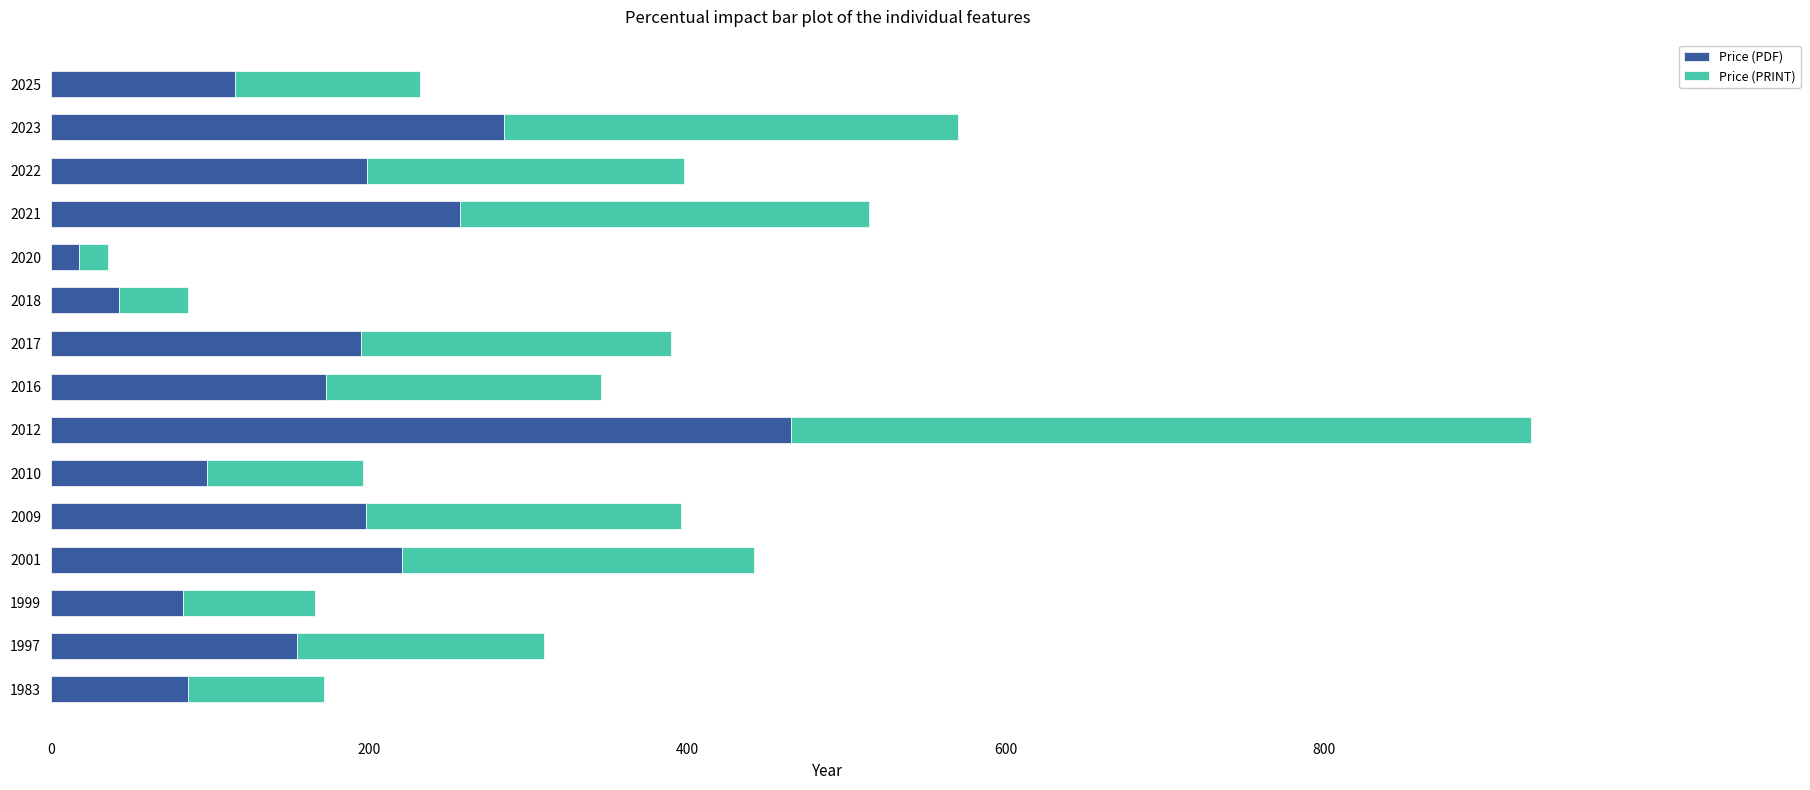

What is the difference between the maximum and minimum values in the Price (PDF) series?

447